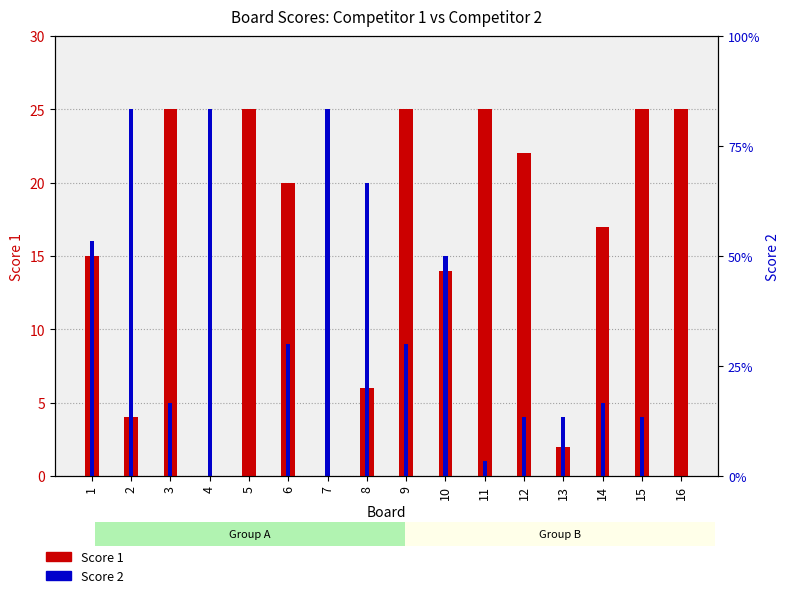

Which series has the widest spread of values?

Score 1